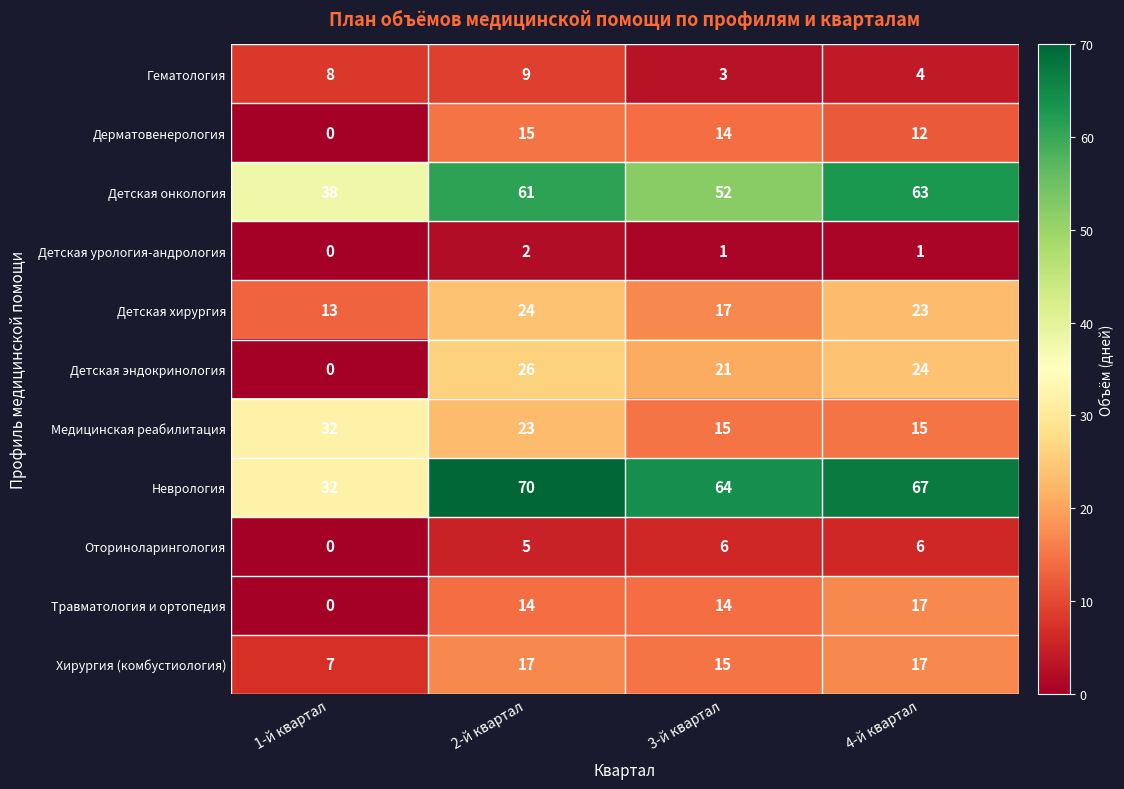

Is it true that Оториноларингология equals 6 at 3-й квартал?

True